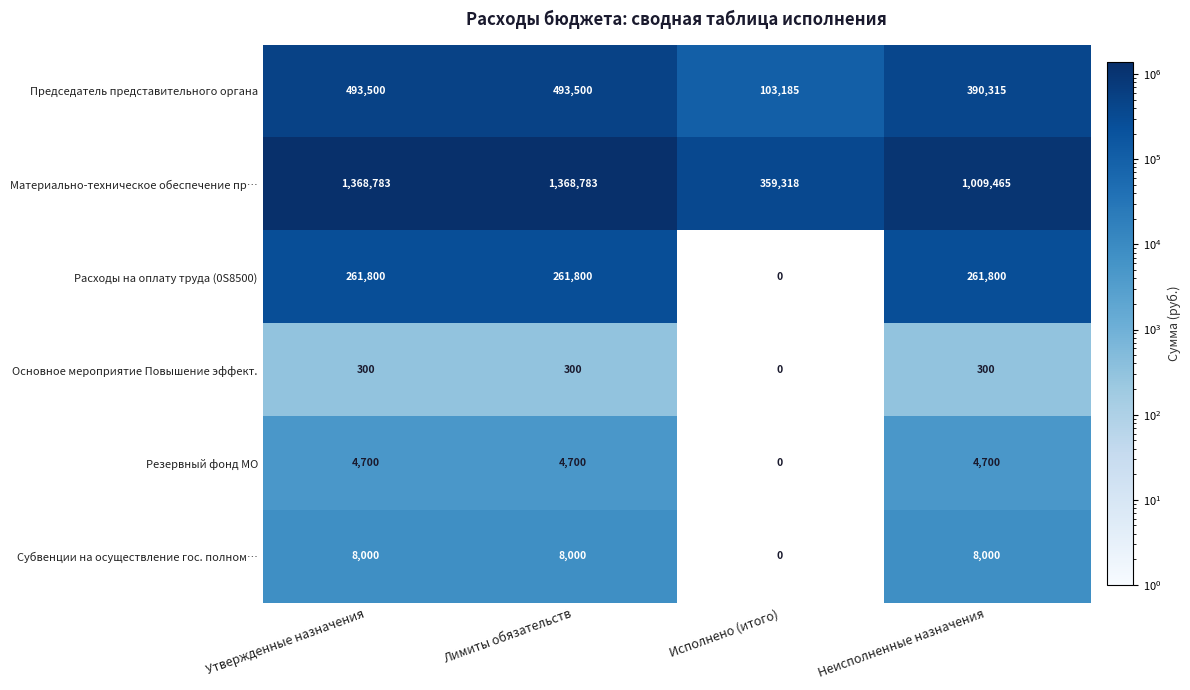

How many series are shown in this chart?

6